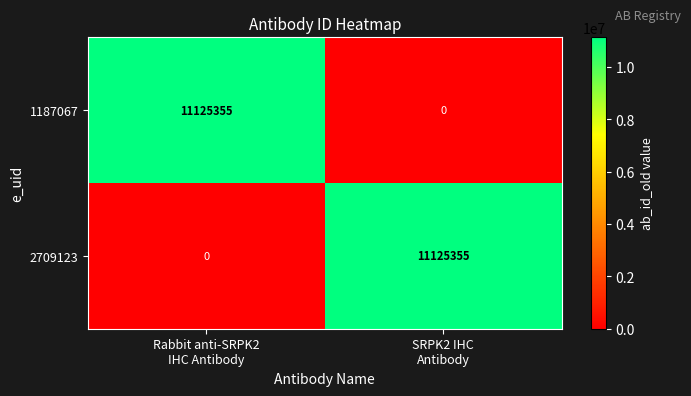

What is the difference between the maximum and minimum values in the 1187067 series?

11125355